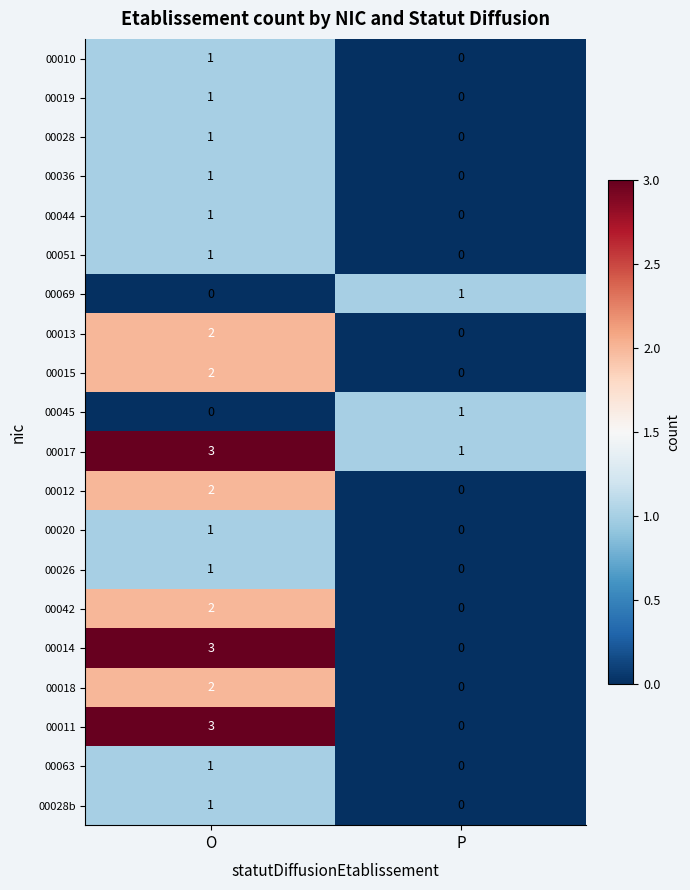

True or false: 00013 has a value of 2 at O.

True